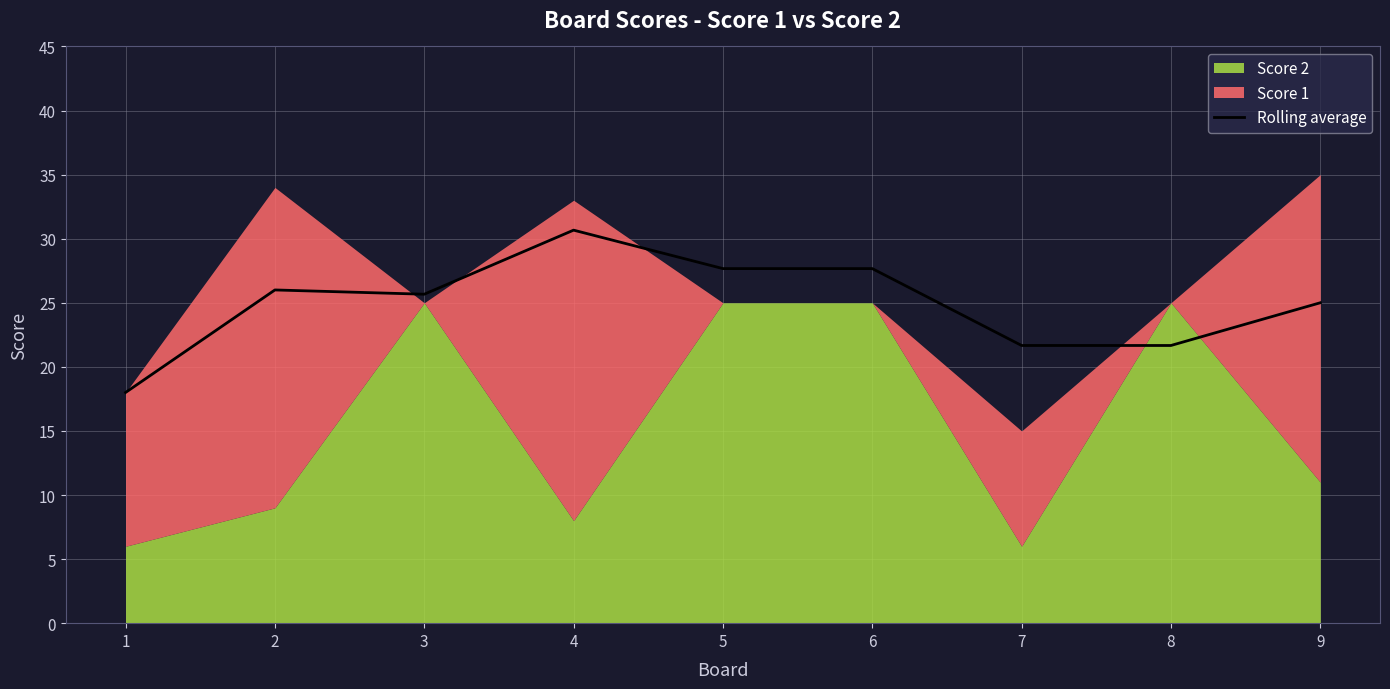

At which label does the data first exceed 25?

2